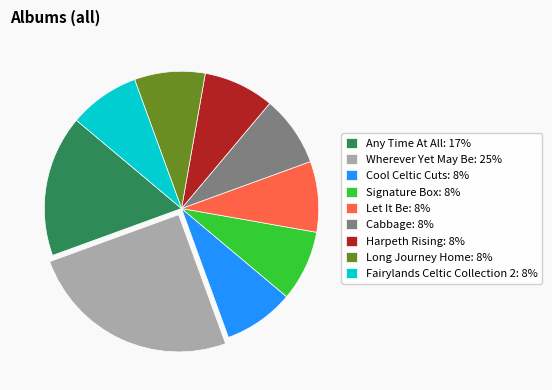

Does Fairylands Celtic Collection 2: 8% account for over 50% of the chart?

No